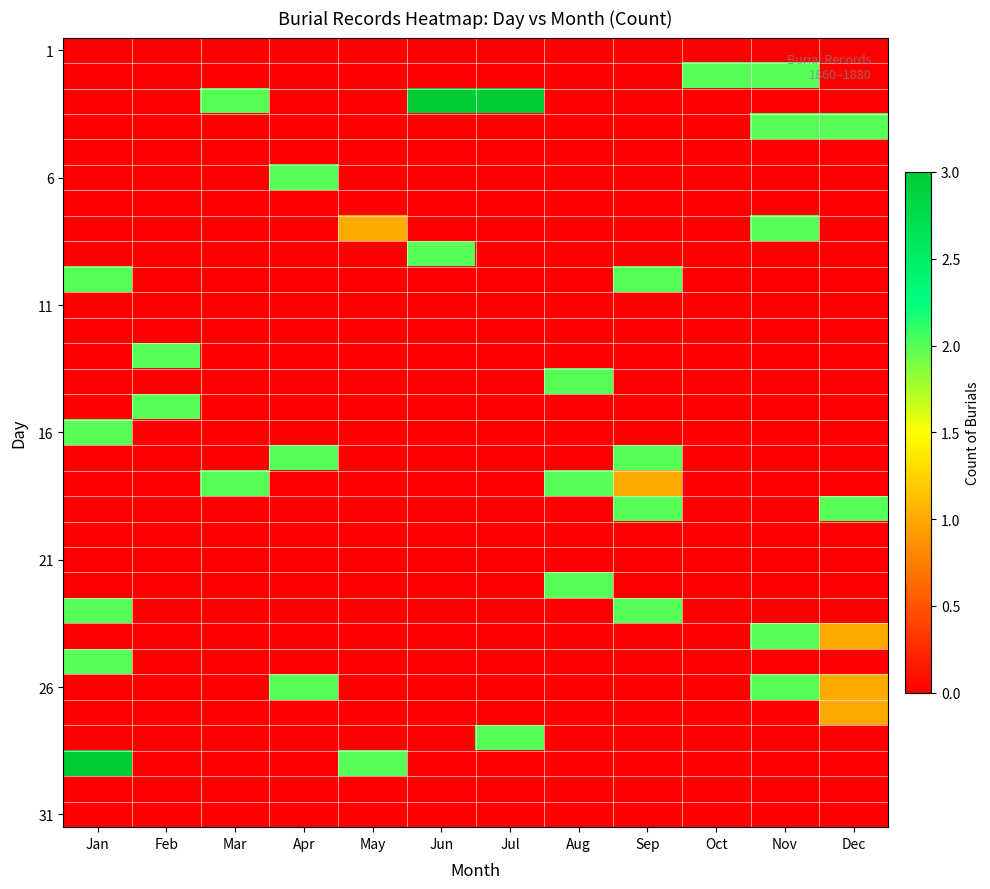

What is the difference between the highest and lowest values at May?

2